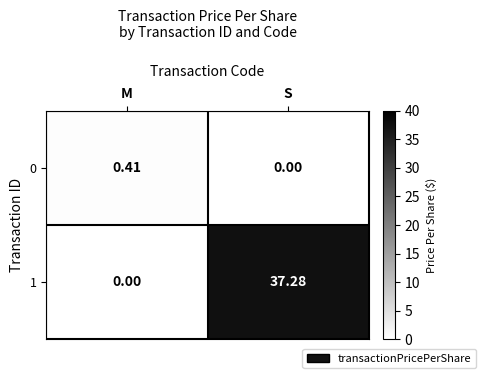

At which label is 1 closest to 18?

M